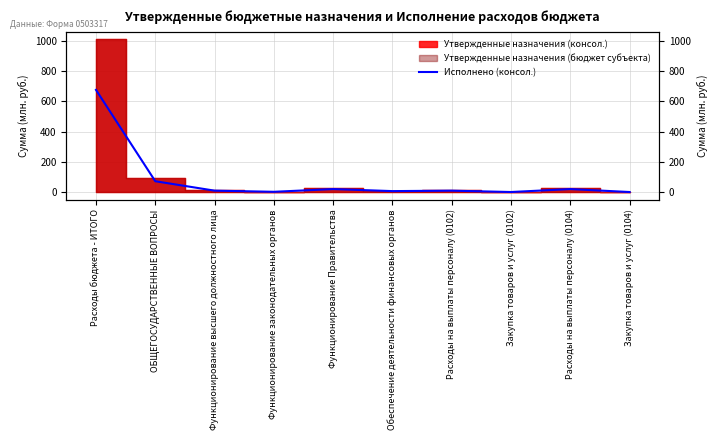

What is the label of the 10th point from the left?

Закупка товаров и услуг (0104)